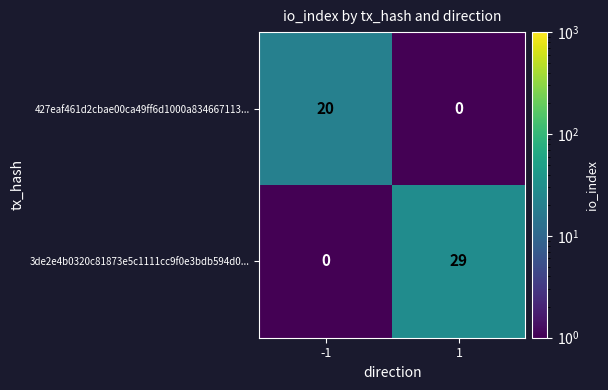

Read the 427eaf461d2cbae00ca49ff6d1000a834667113... value at -1, to the nearest 5.

20